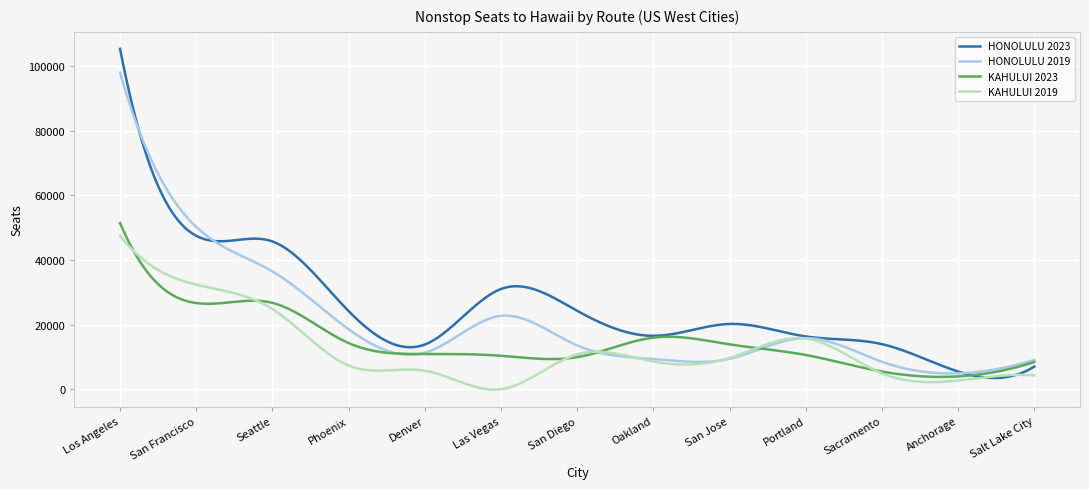

What is the greatest value displayed?

105235.0